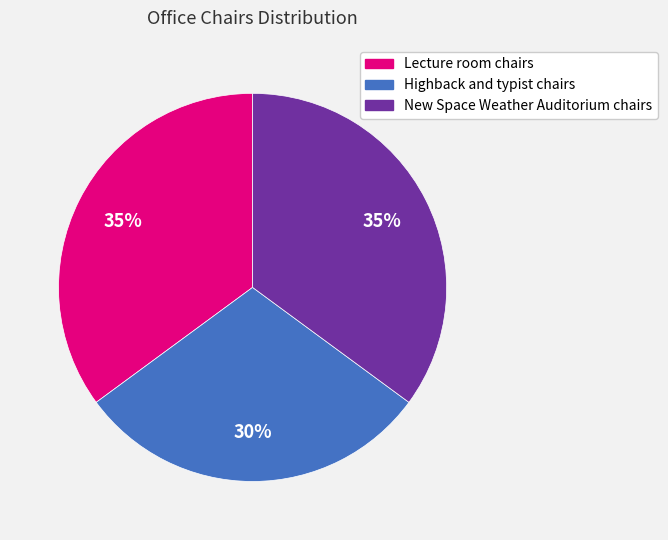

What percentage is the Lecture room chairs slice, to the nearest percent?

35%